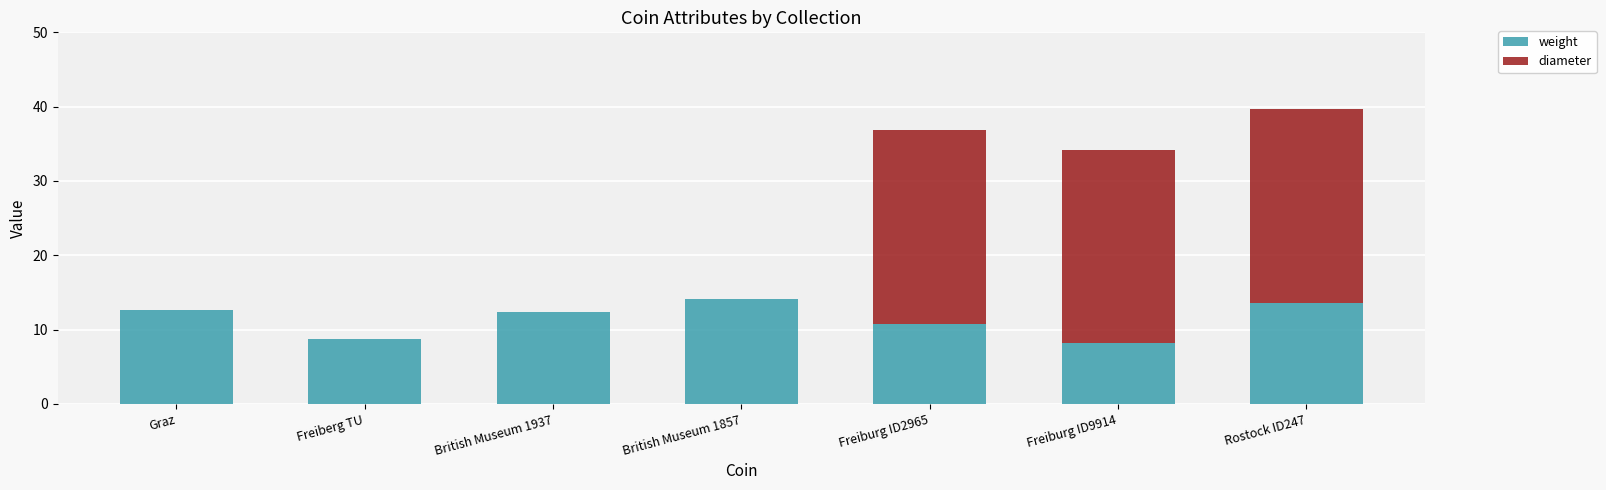

Reading left to right, transcribe the values for weight.

Graz=12.7	Freiberg TU=8.7	British Museum 1937=12.3	British Museum 1857=14.2	Freiburg ID2965=10.8	Freiburg ID9914=8.2	Rostock ID247=13.6